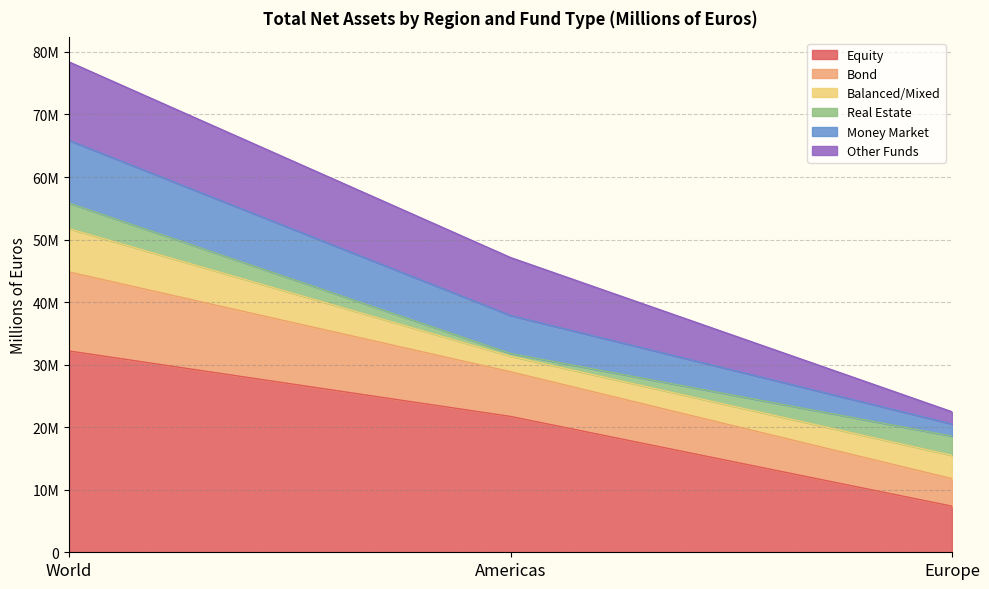

The value of Money Market at World is 20575712. True or false?

False